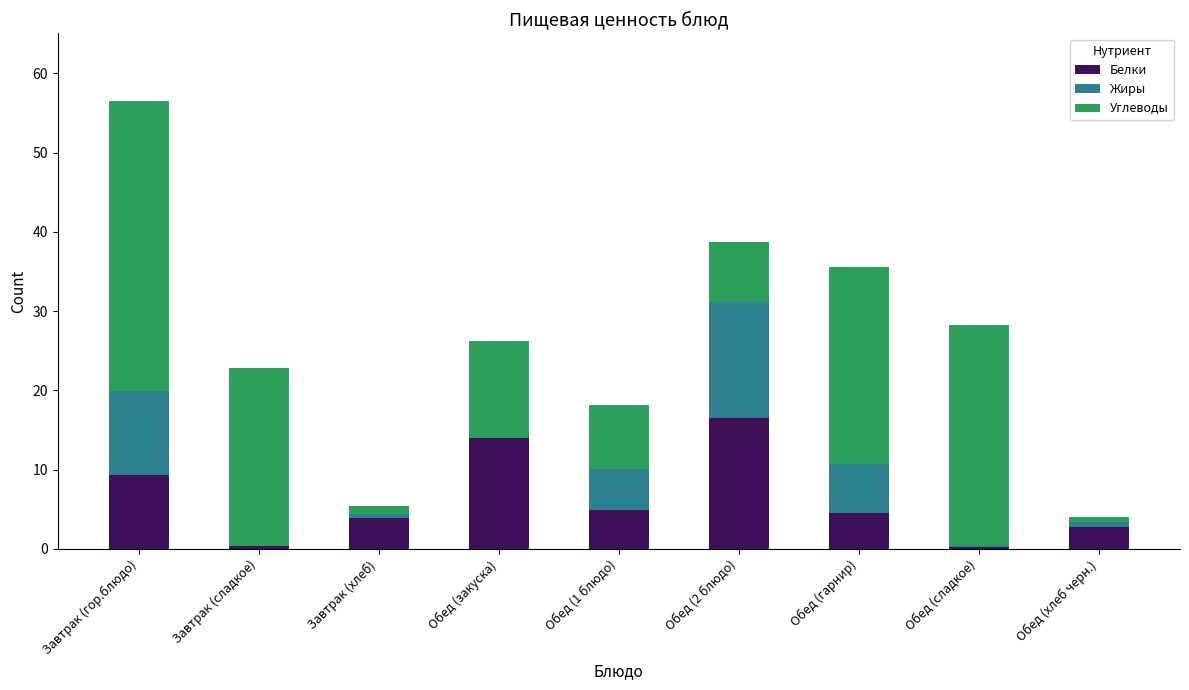

What are all the series names shown in the legend?

Белки, Жиры, Углеводы